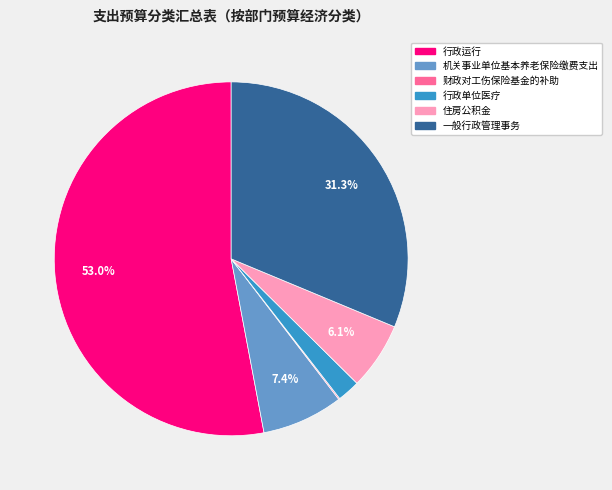

To the nearest percent, what is the combined percentage of 行政单位医疗 and 一般行政管理事务?

33%